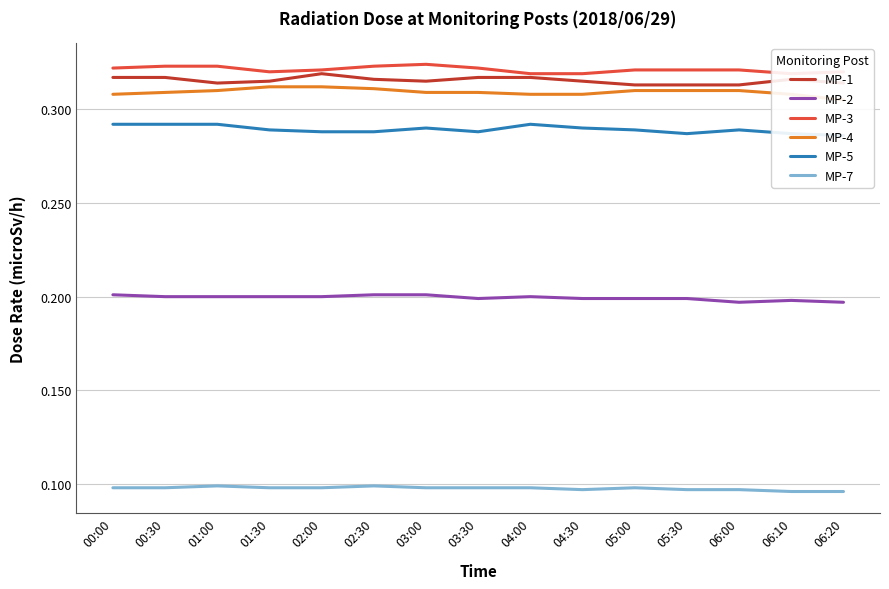

What is the highest value of the MP-2 series?

0.2